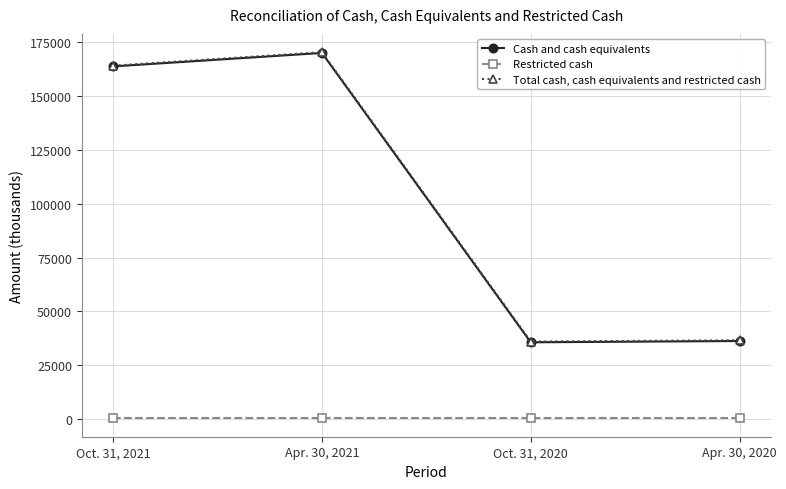

What is the average value of the Restricted cash series?

350